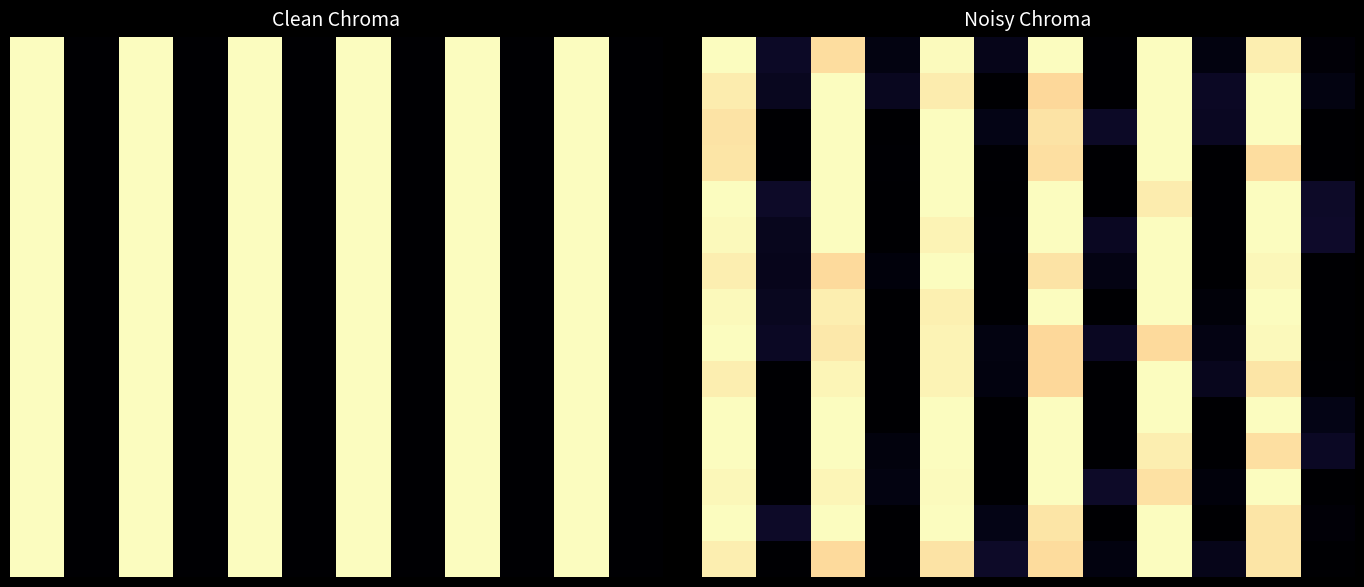

Which has a higher value, 5 or 9?

5